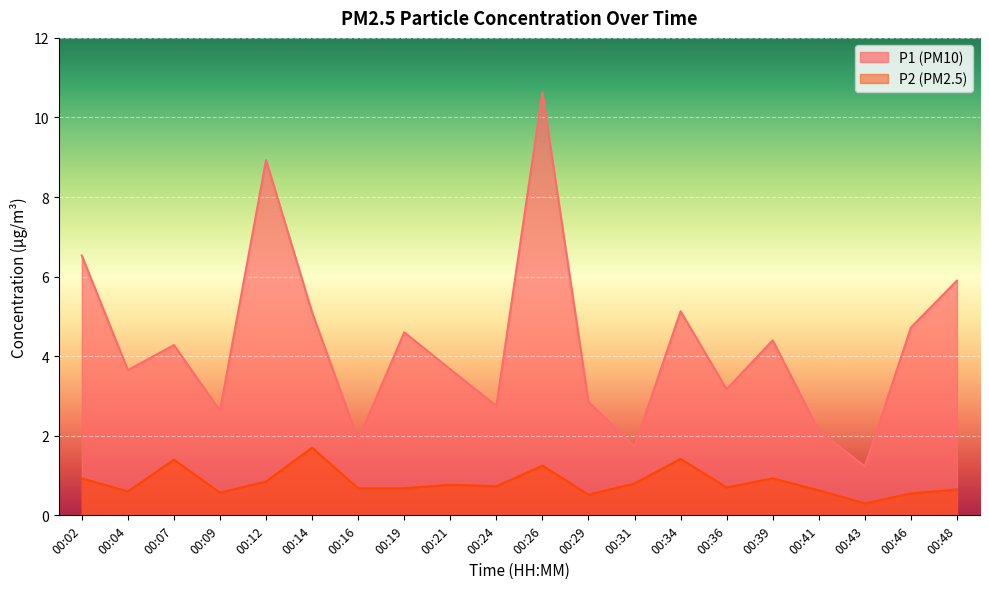

Which series has the largest total across all categories?

P1 (PM10)